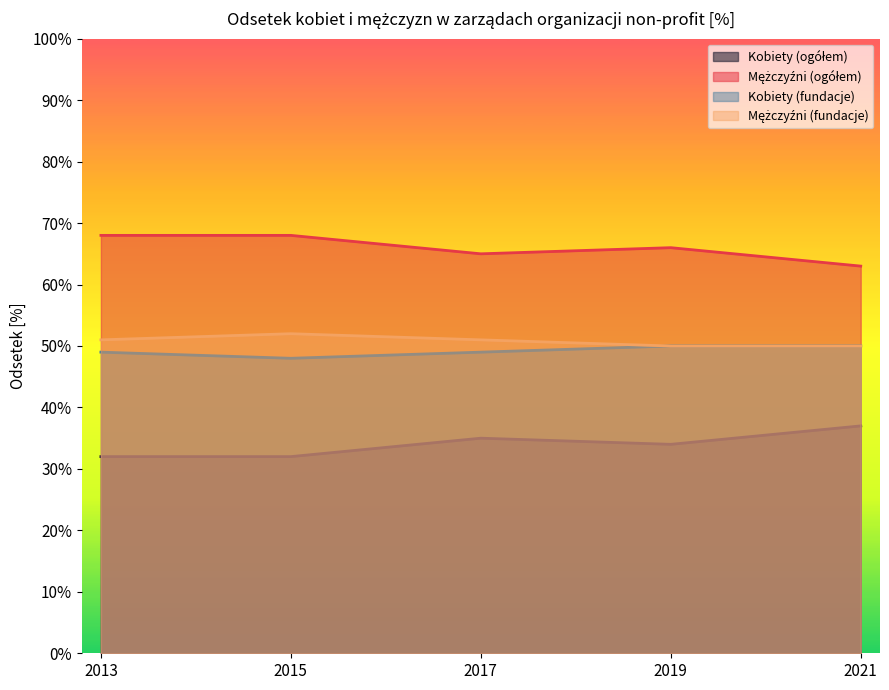

At which label is Mężczyźni (fundacje) closest to 51?

2013